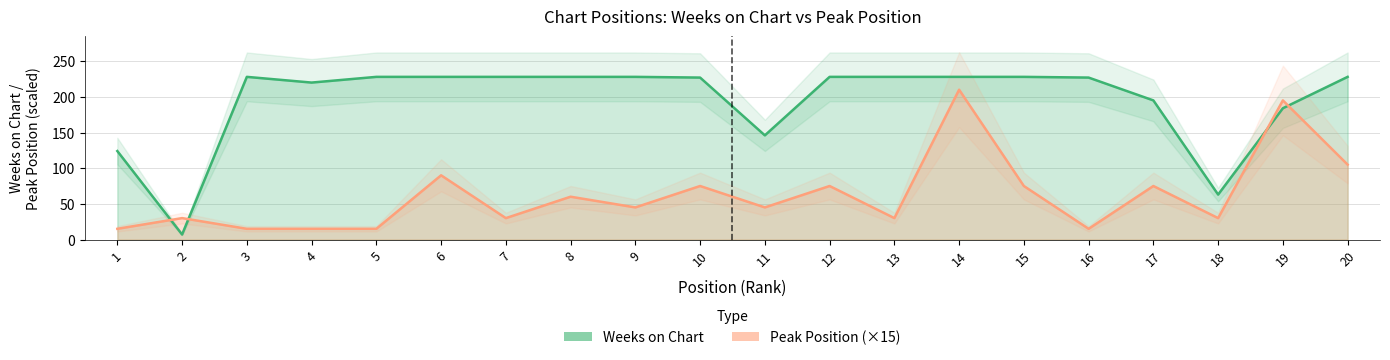

Reading left to right, extract all data points from this chart.

Weeks on Chart: 1=124	2=7	3=228	4=220	5=228	6=228	7=228	8=228	9=228	10=227	11=146	12=228	13=228	14=228	15=228	16=227	17=195	18=63	19=184	20=228
Peak Position: 1=15	2=30	3=15	4=15	5=15	6=90	7=30	8=60	9=45	10=75	11=45	12=75	13=30	14=210	15=75	16=15	17=75	18=30	19=195	20=105